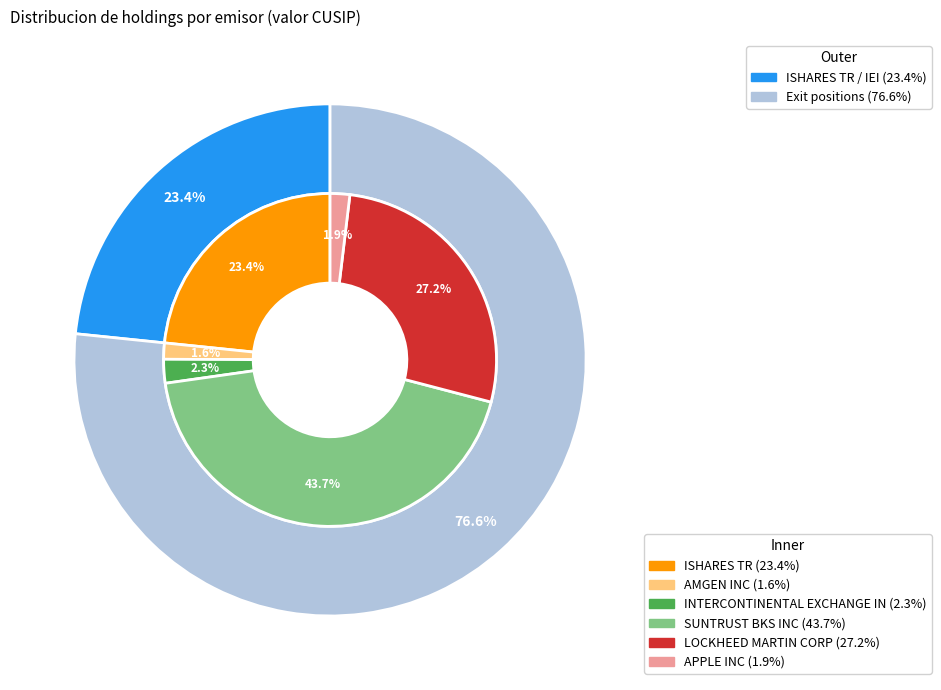

Combined, do SUNTRUST BKS INC and INTERCONTINENTAL EXCHANGE IN account for over 50%?

No